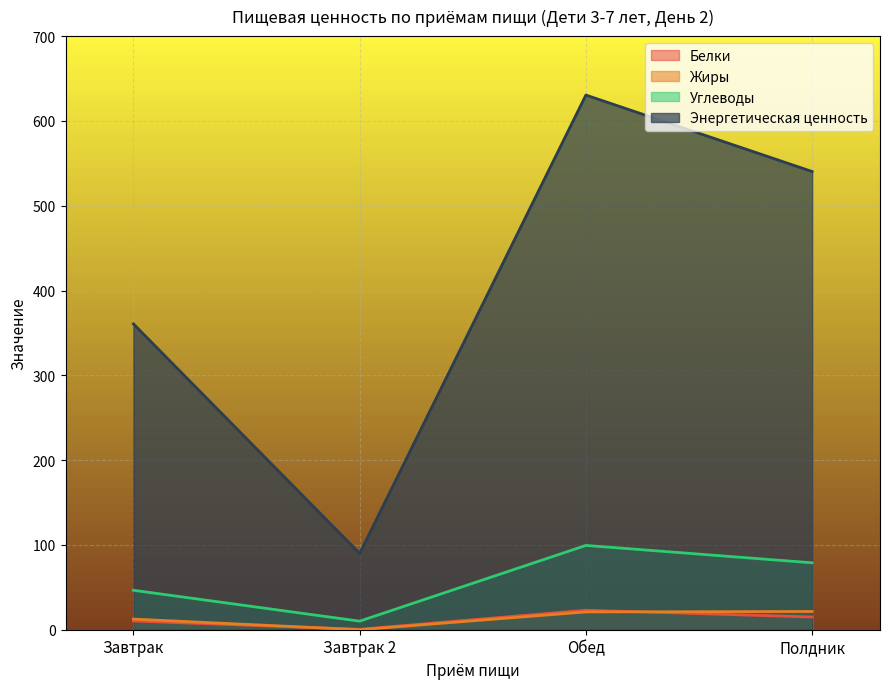

What are all the series names shown in the legend?

Белки, Жиры, Углеводы, Энергетическая ценность